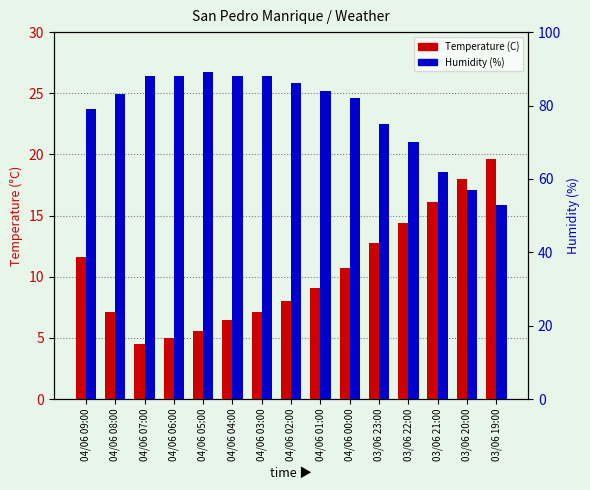

Is it true that Humidity (%) equals 30.4 at 04/06 01:00?

False